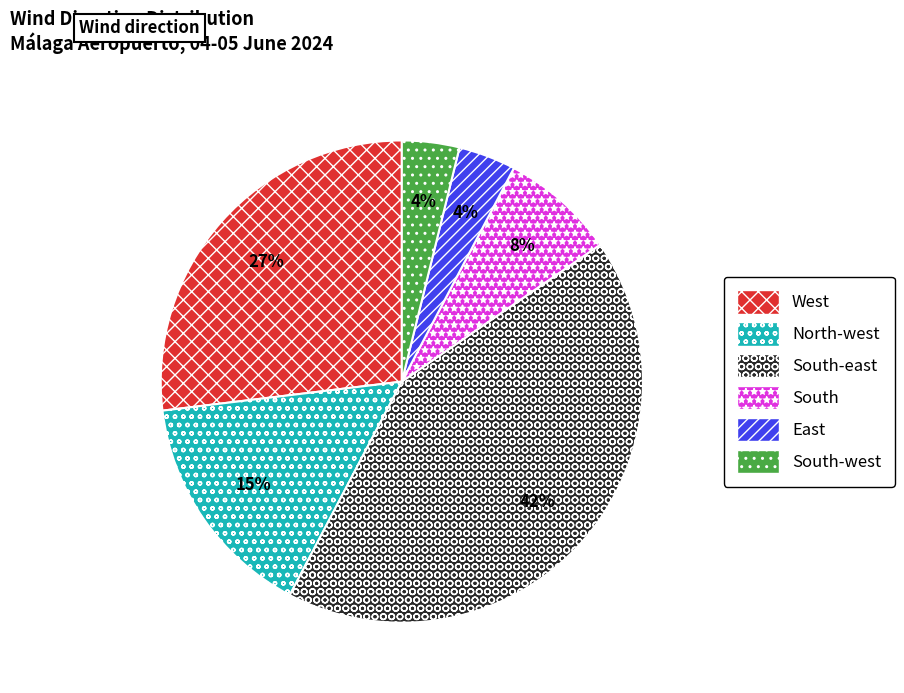

Is there any slice that represents more than half of the pie?

No